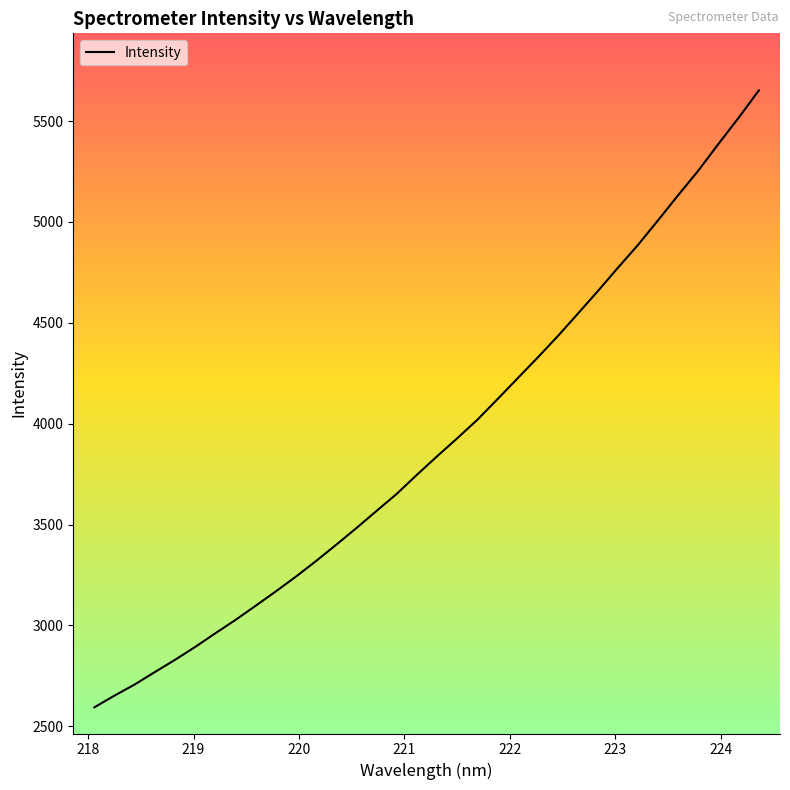

What is the difference between the maximum and minimum values?

3058.8